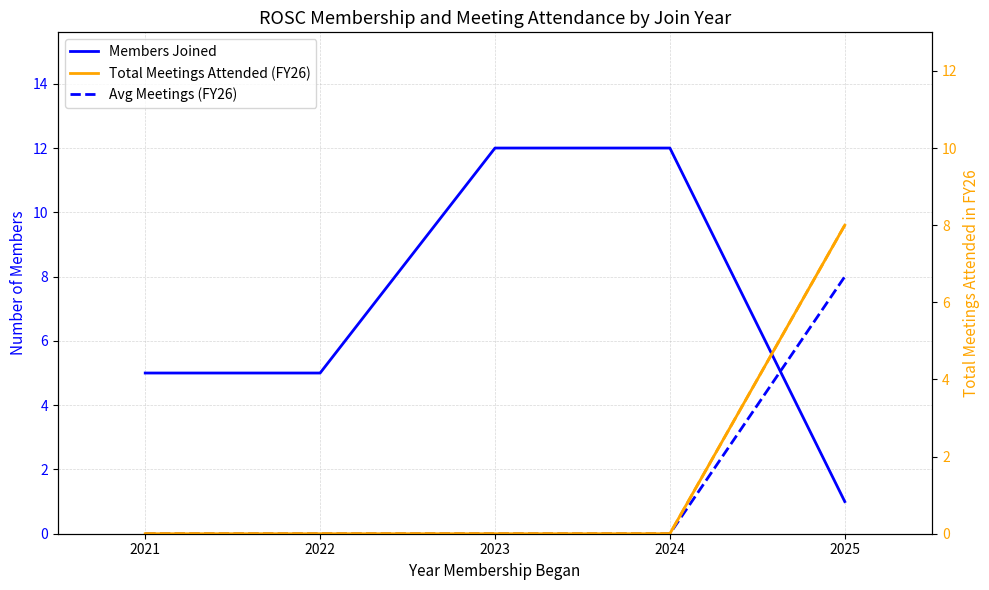

At which category is the sum across all series the highest?

2025